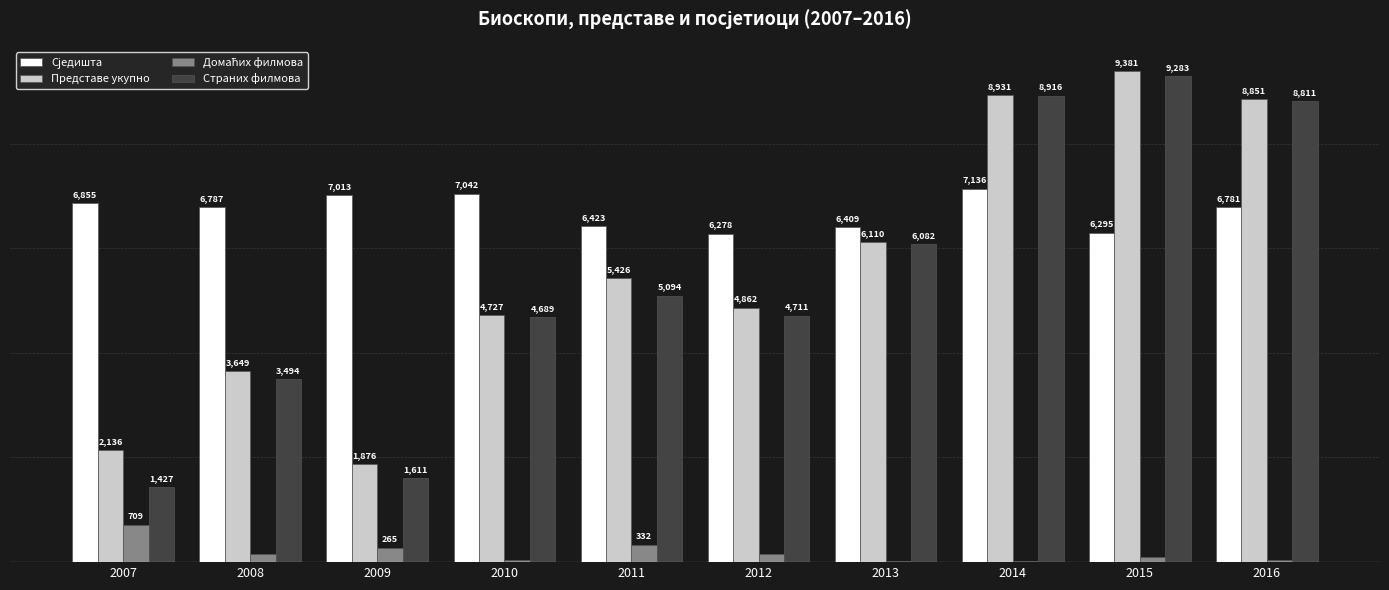

Is the value of Представе укупно at 2008 greater than the value of Страних филмова at 2010?

No